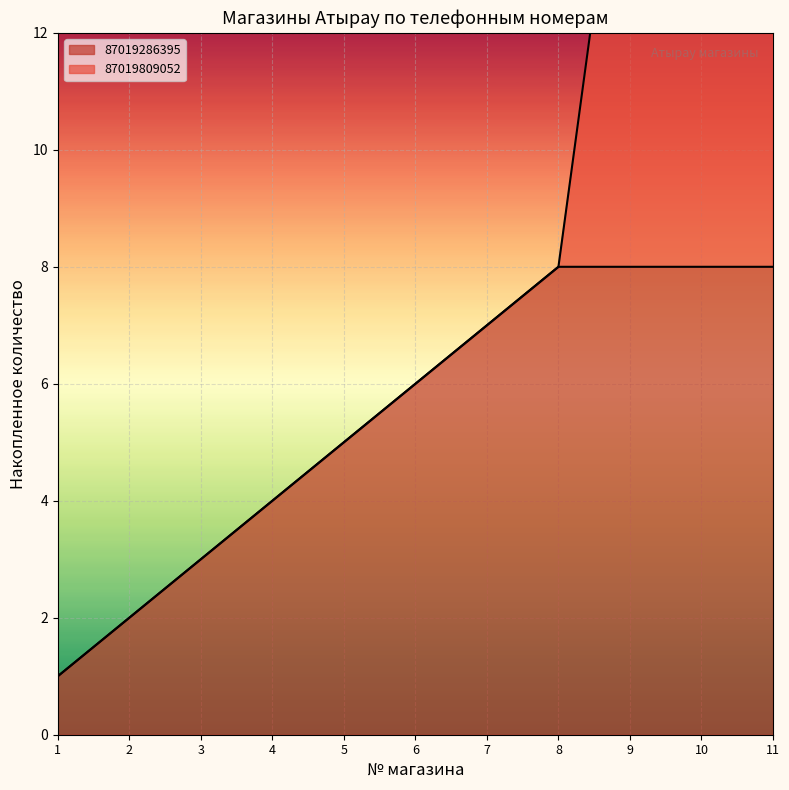

How many values are below 6?

5